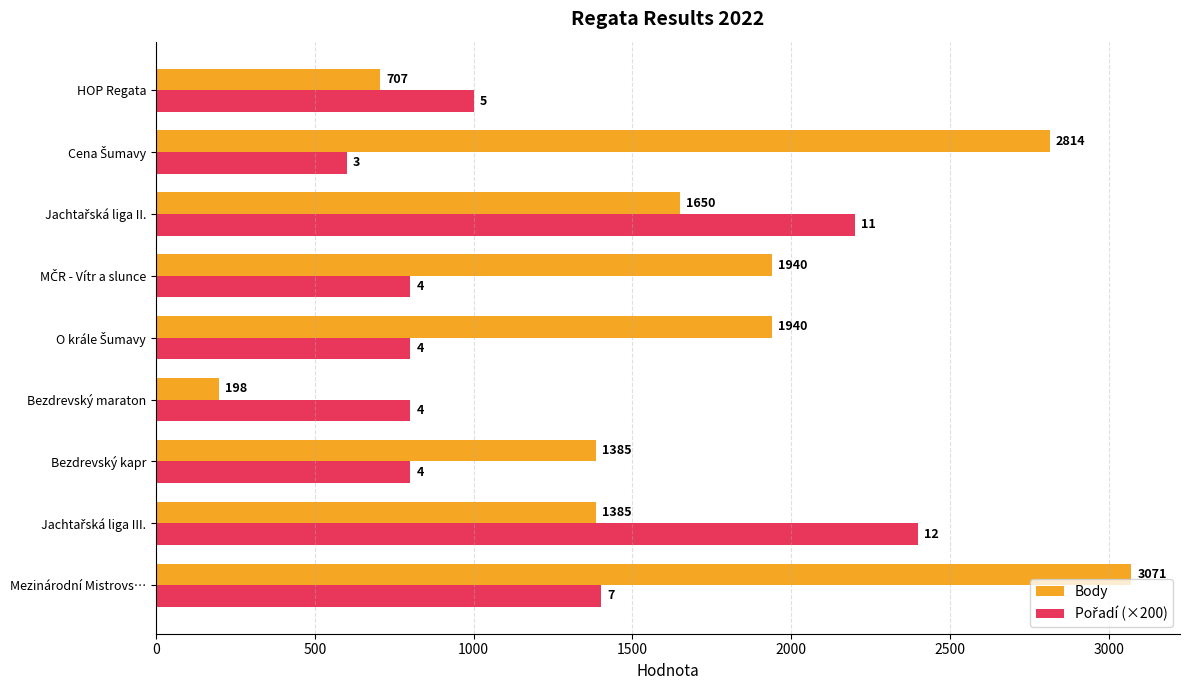

Which series has the largest range (max minus min)?

Body